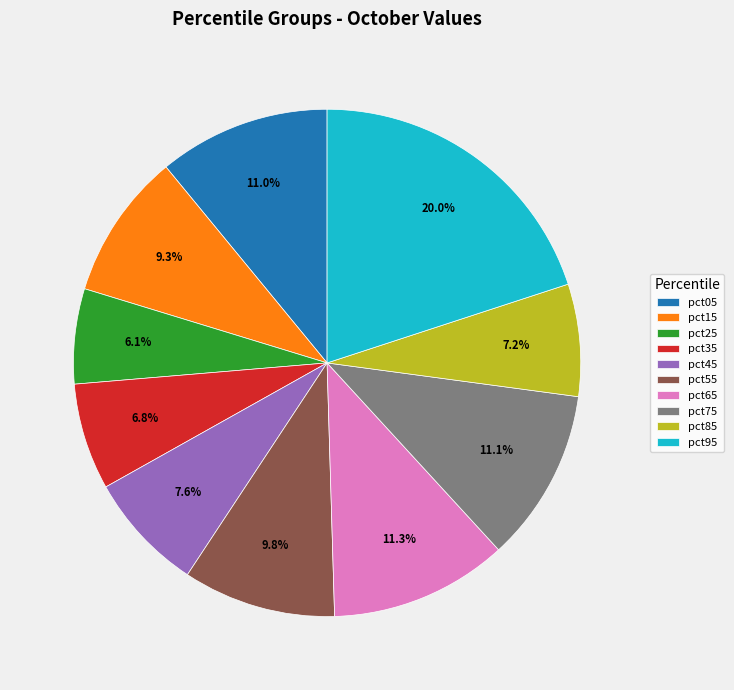

Do pct15 and pct75 together represent more than half of the pie?

No